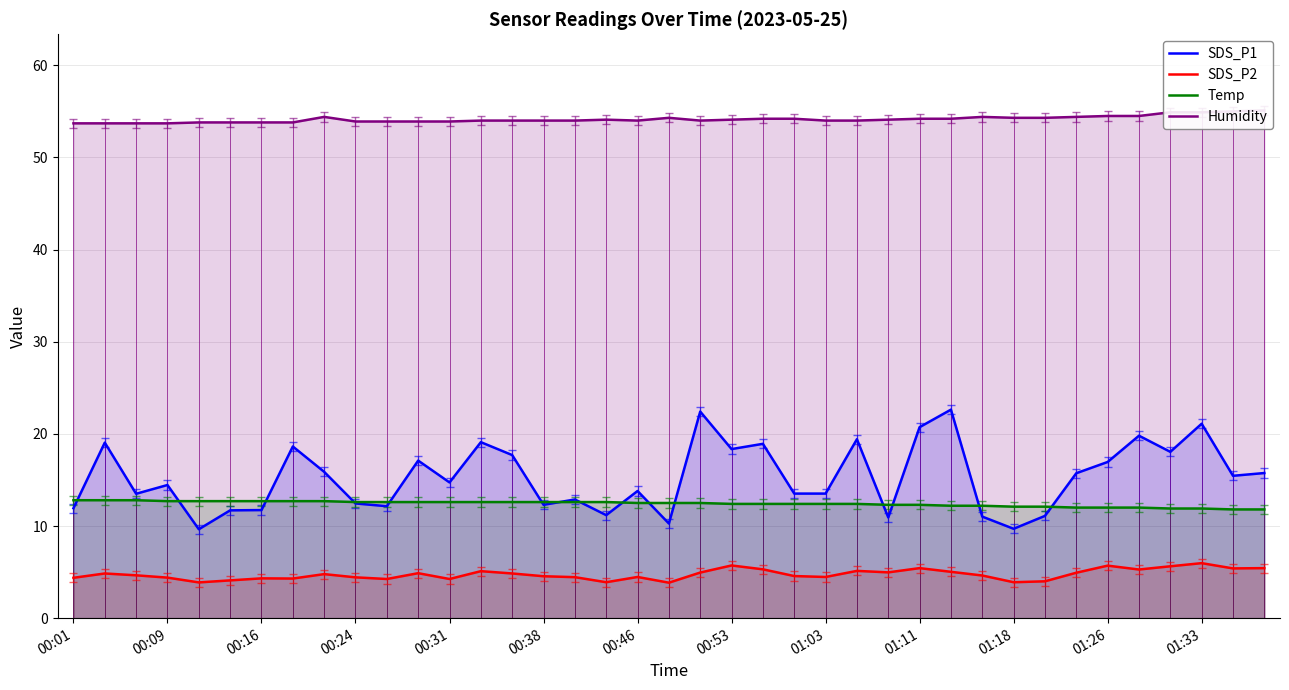

Rank the series at 00:01 from highest to lowest value.

Humidity, Temp, SDS_P1, SDS_P2